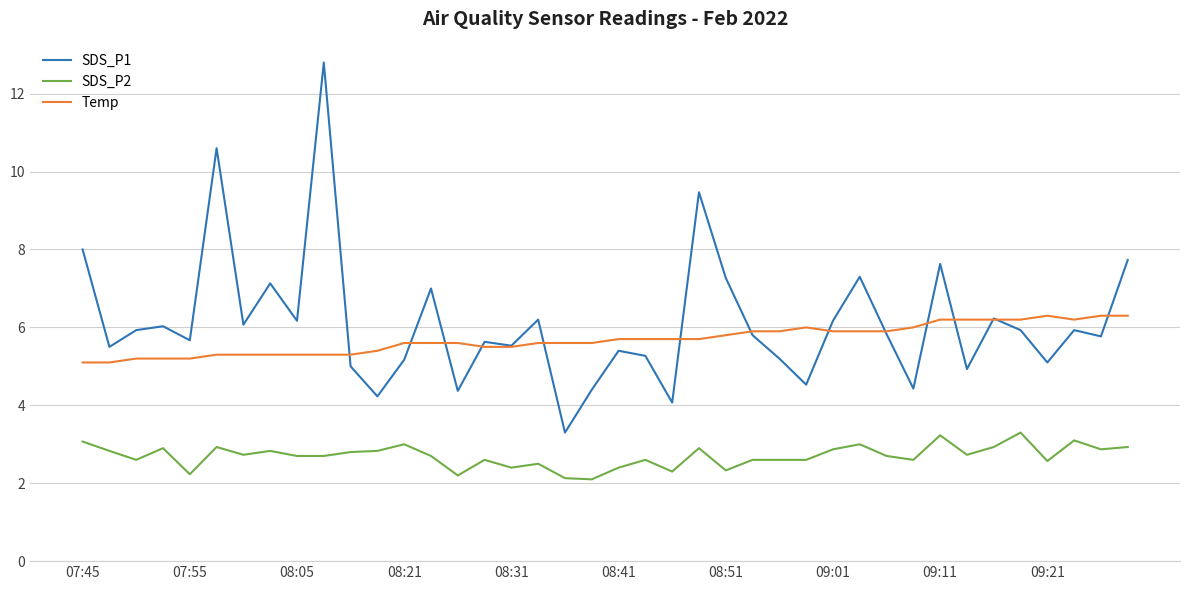

Which series has the widest spread of values?

SDS_P1